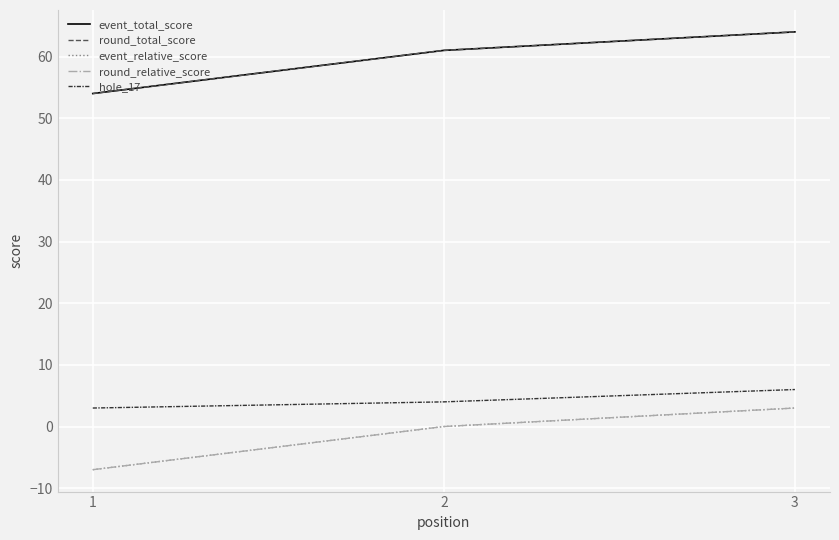

Does the chart display data point markers on the line(s)?

No